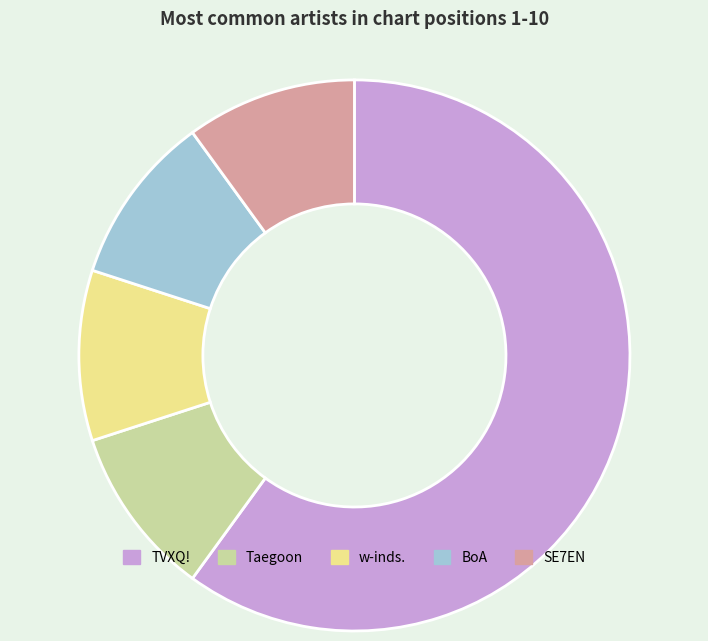

Which slice is the largest?

TVXQ!